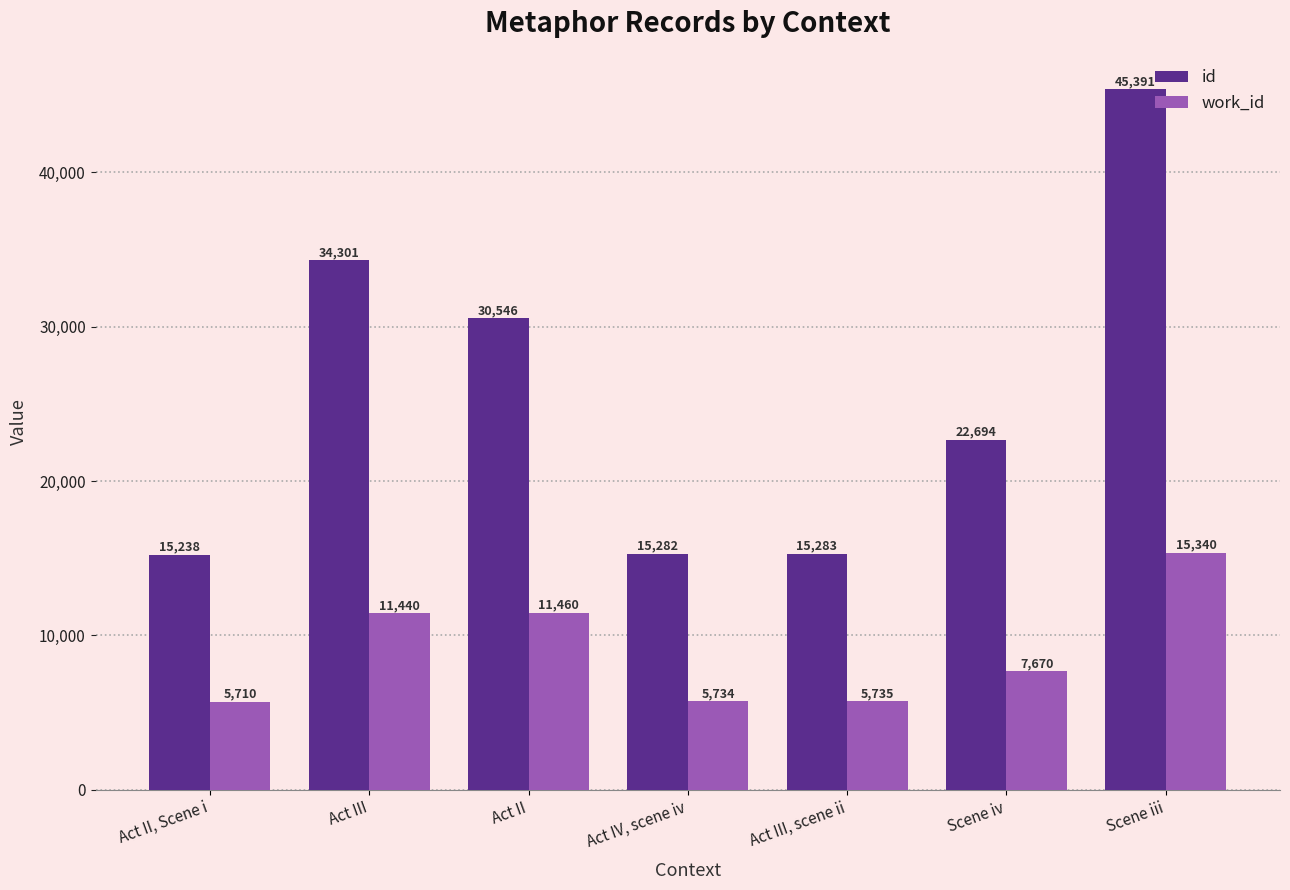

Reading left to right, what are all the values shown in this chart?

id: Act II, Scene i=15238	Act III=34301	Act II=30546	Act IV, scene iv=15282	Act III, scene ii=15283	Scene iv=22694	Scene iii=45391
work_id: Act II, Scene i=5710	Act III=11440	Act II=11460	Act IV, scene iv=5734	Act III, scene ii=5735	Scene iv=7670	Scene iii=15340